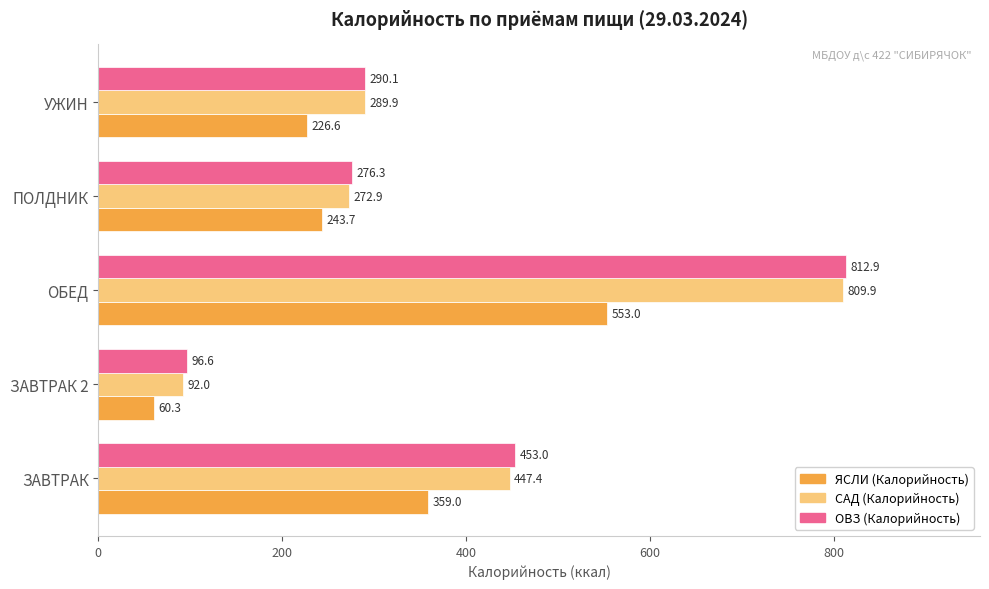

What is the difference between the maximum and minimum values in the ОВЗ (Калорийность) series?

716.3